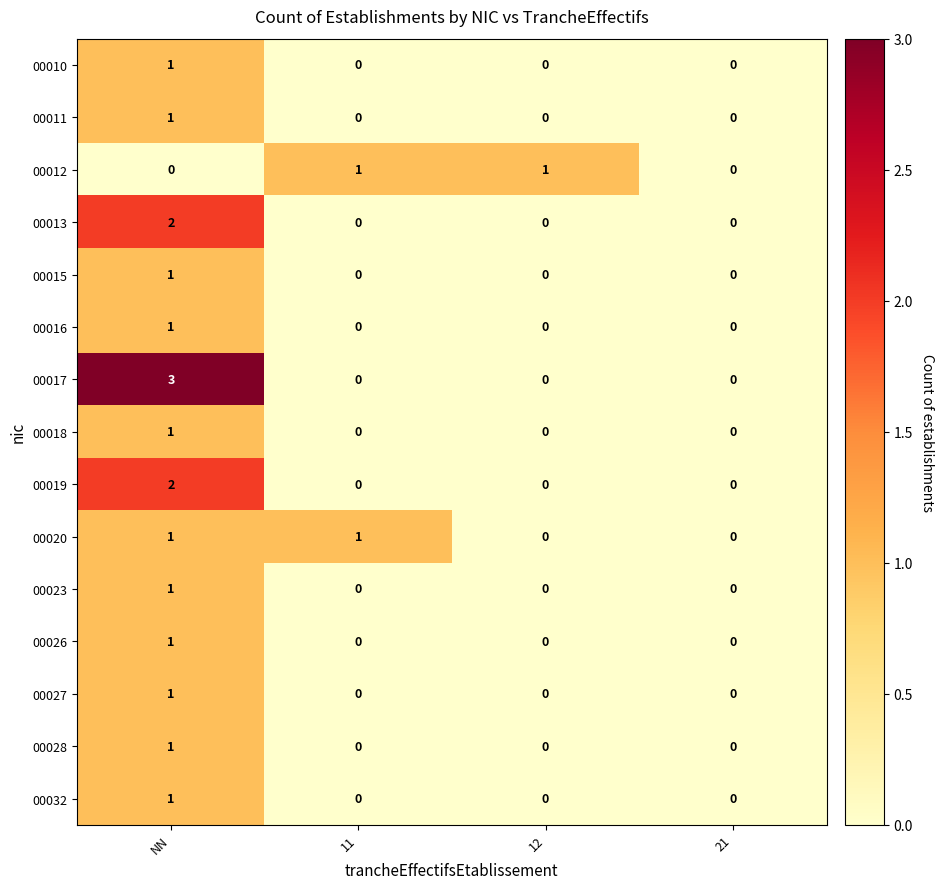

At which label does 00016 reach its peak?

NN